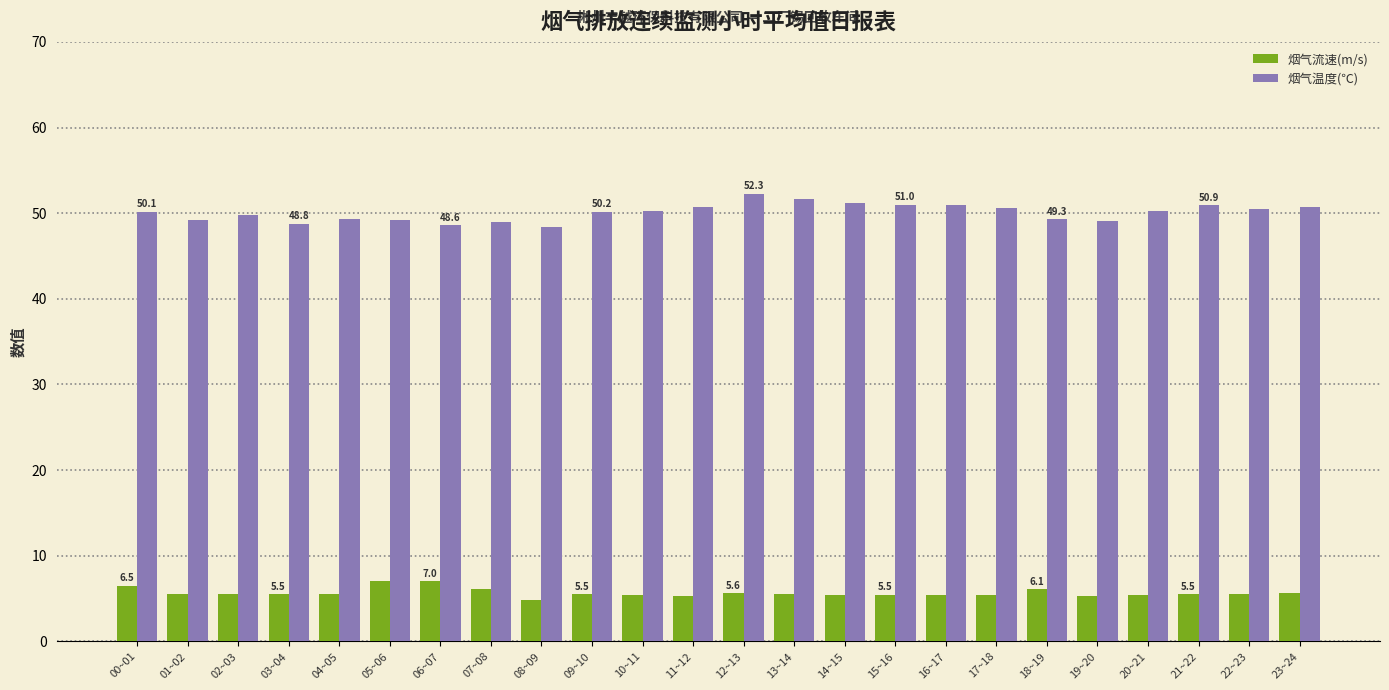

Between 10~11 and 19~20, which series saw the biggest shift?

烟气温度(℃)